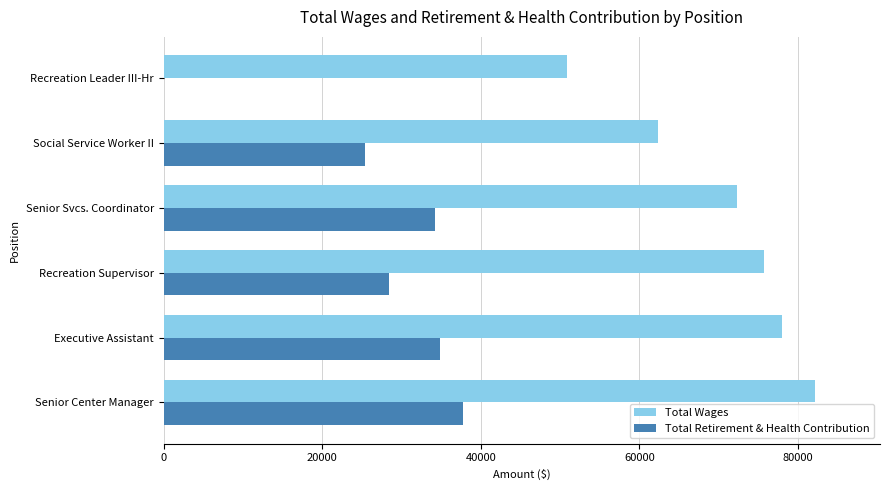

What is the sum of all Total Wages values?

421215